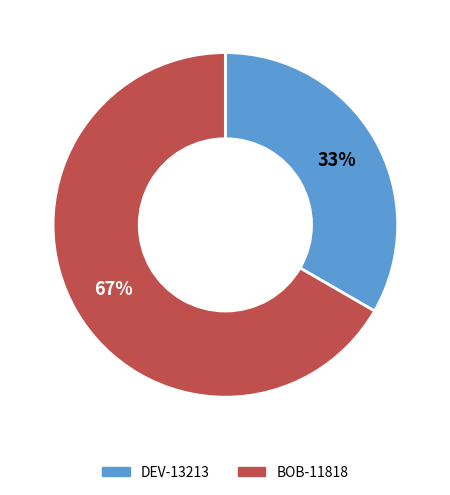

Combined, do DEV-13213 and BOB-11818 account for over 50%?

Yes